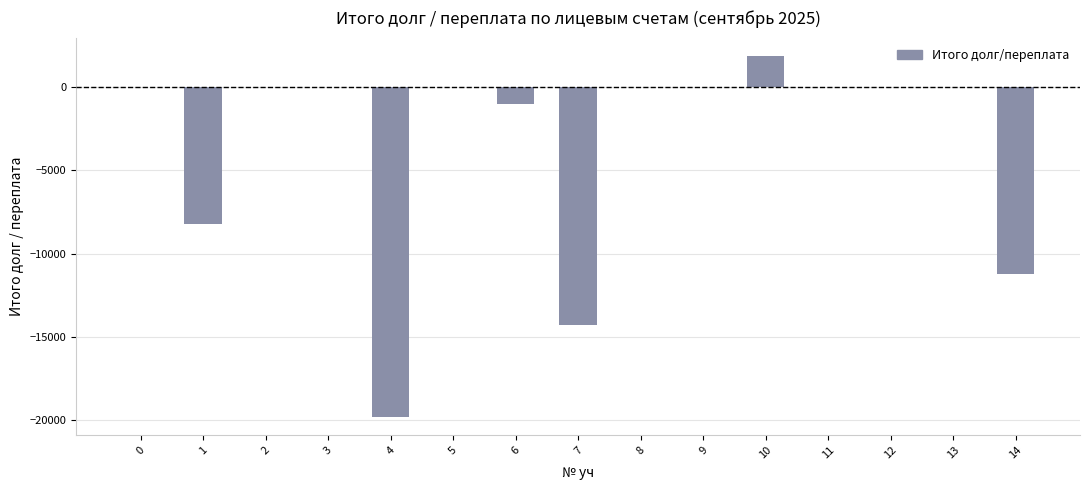

What is the greatest value displayed?

1891.6